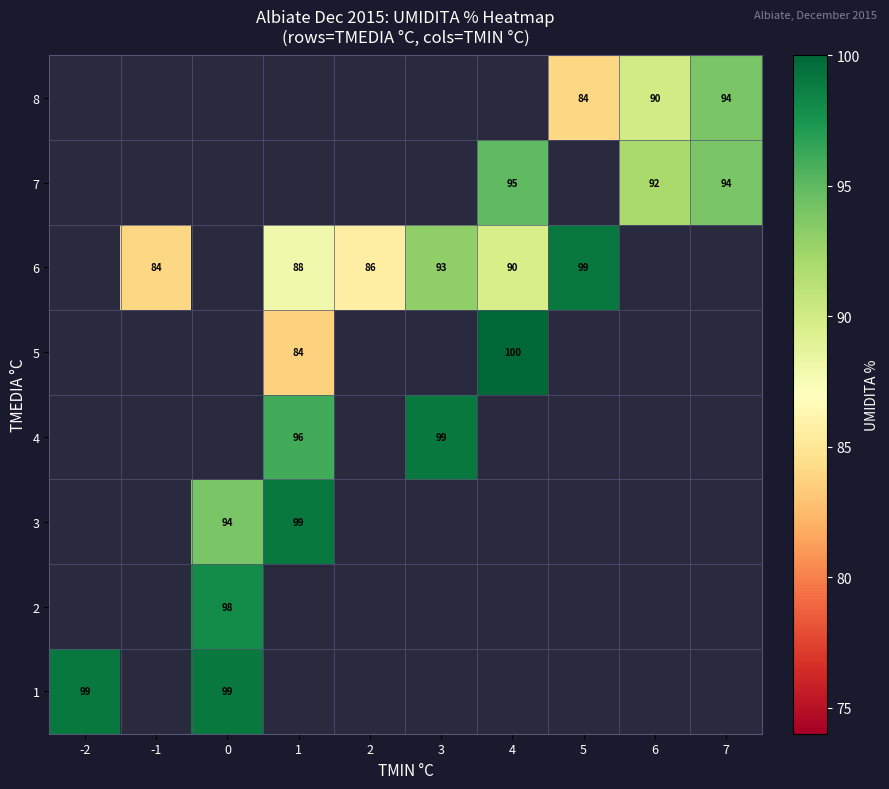

The 6 series shows 135 at 5. True or false?

False